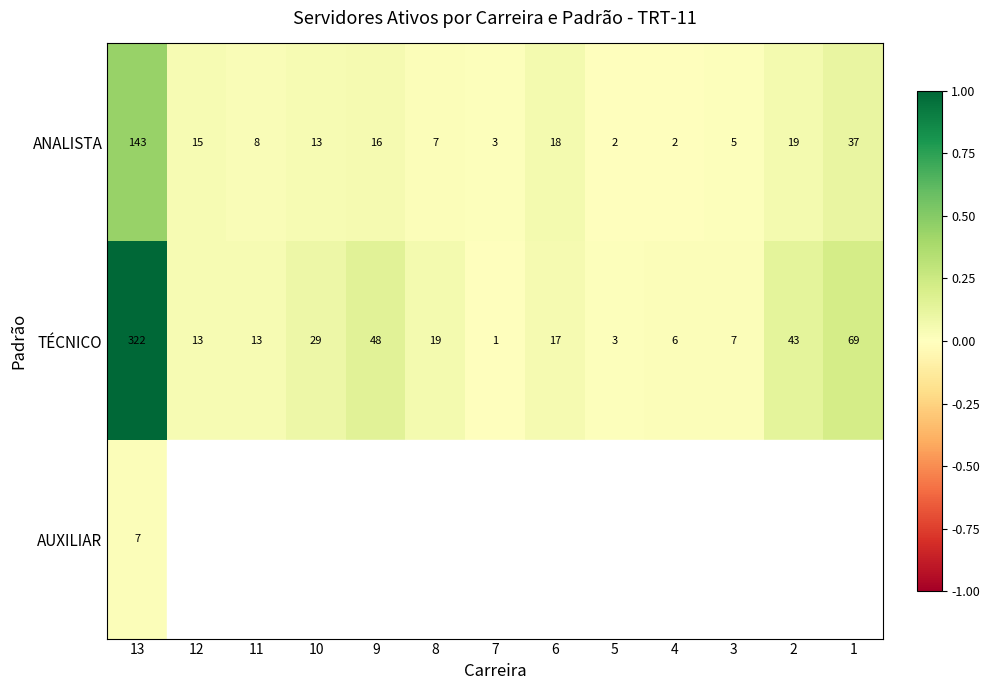

Which category has the highest value in the ANALISTA series?

13